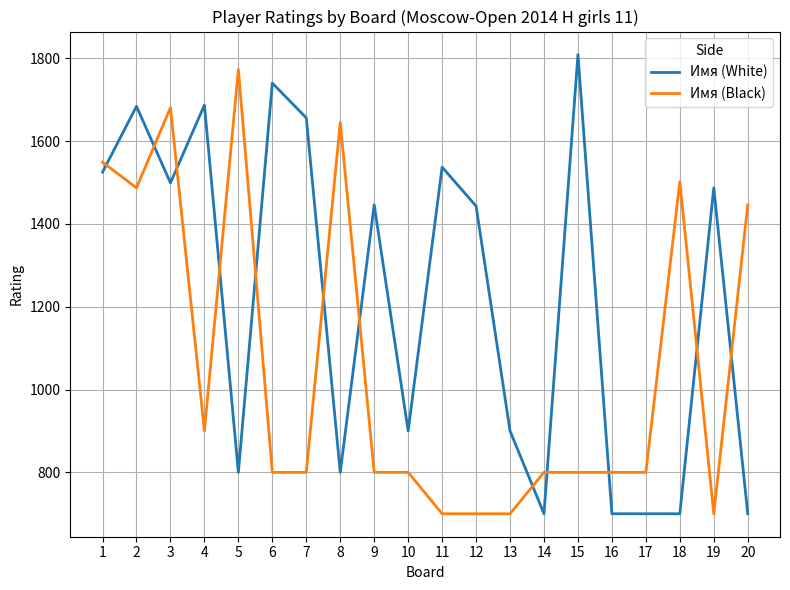

Which series changed the most between 2 and 17?

Имя (White)